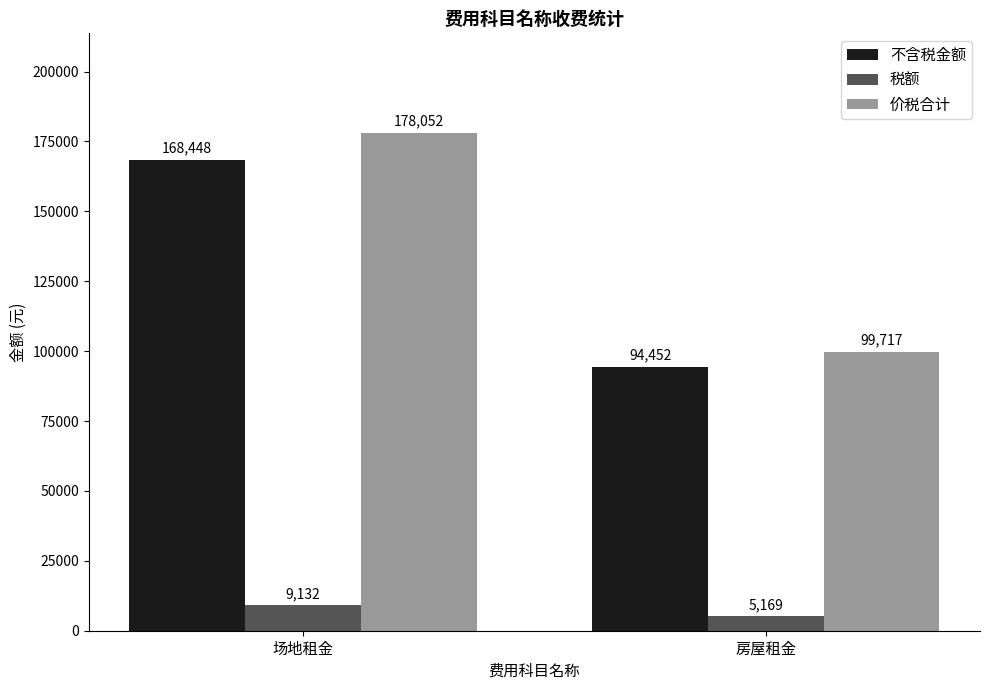

What is the average value of the 税额 series?

7150.7